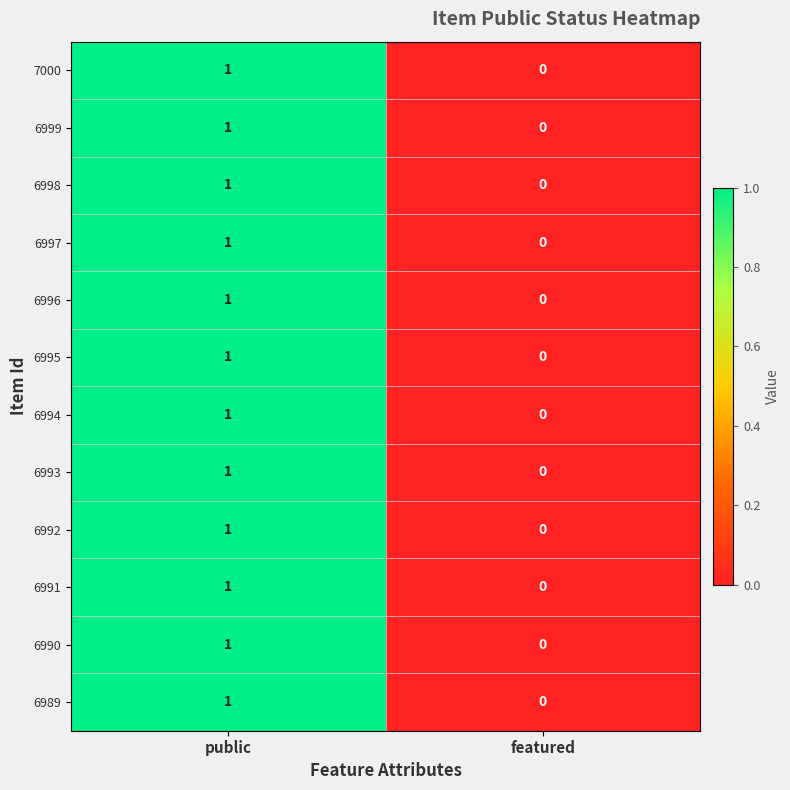

Reading left to right, list all the values displayed in this chart.

7000: public=1	featured=0
6999: public=1	featured=0
6998: public=1	featured=0
6997: public=1	featured=0
6996: public=1	featured=0
6995: public=1	featured=0
6994: public=1	featured=0
6993: public=1	featured=0
6992: public=1	featured=0
6991: public=1	featured=0
6990: public=1	featured=0
6989: public=1	featured=0